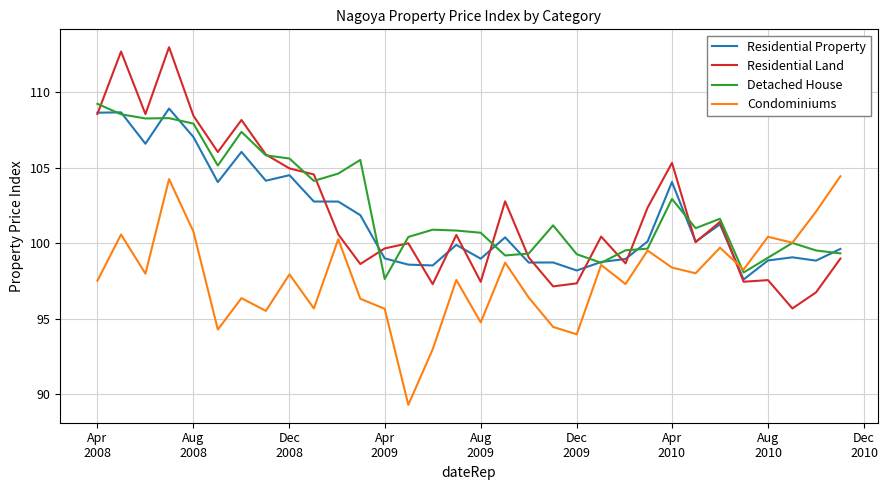

What is the maximum value shown in the chart?

113.0